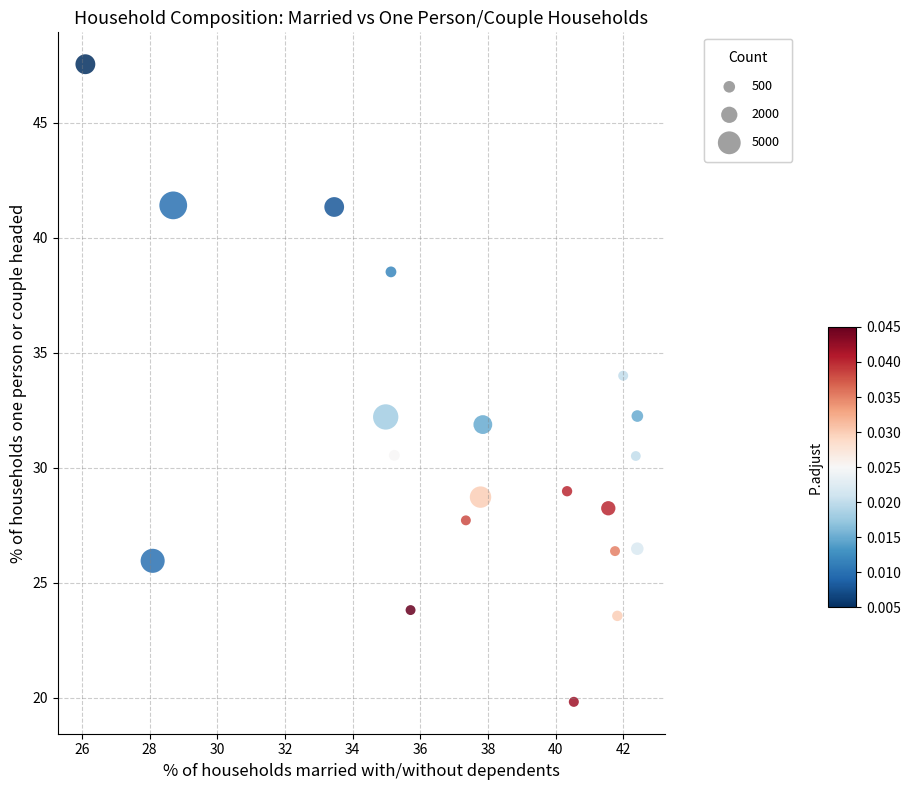

What is the range of X values (max minus min)?

16.3